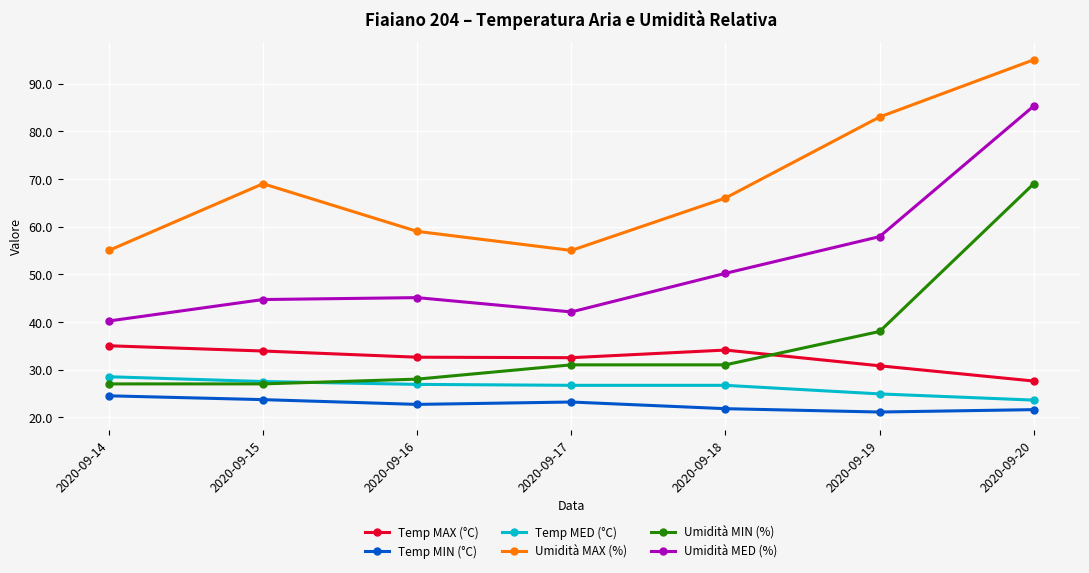

Is the value of Umidità MAX (%) at 2020-09-19 greater than the value of Temp MIN (°C) at 2020-09-14?

Yes